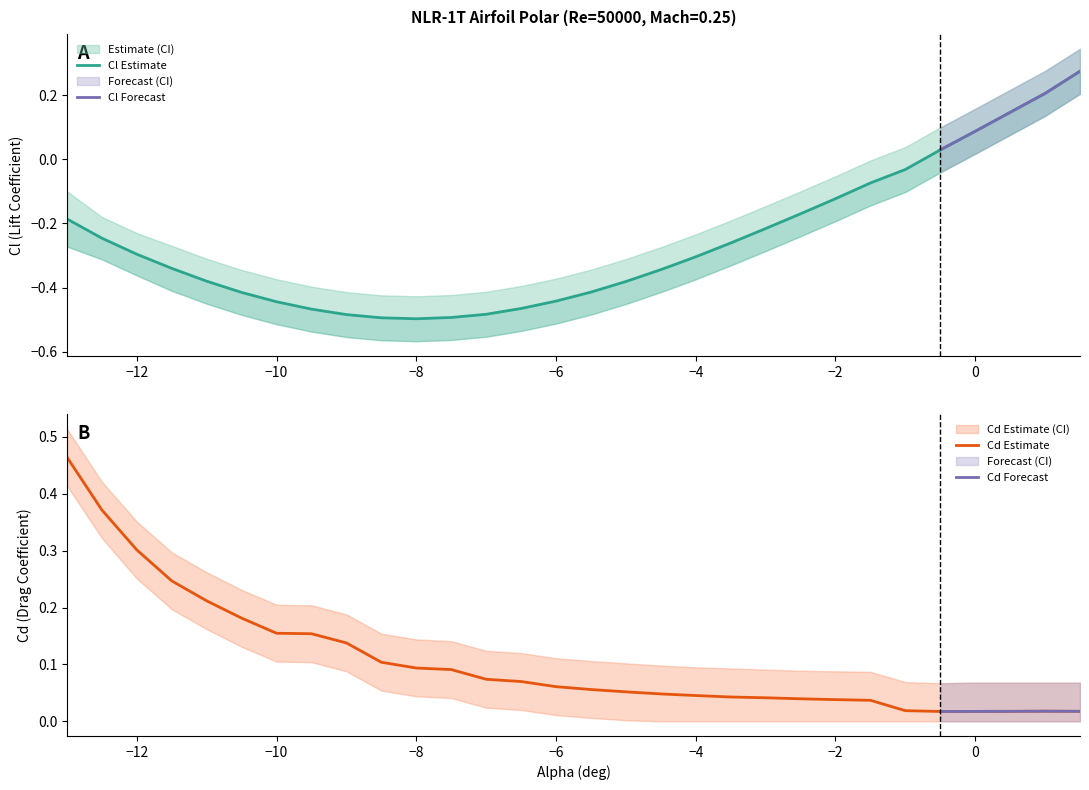

How many values in the Cd_lower series exceed 0?

17